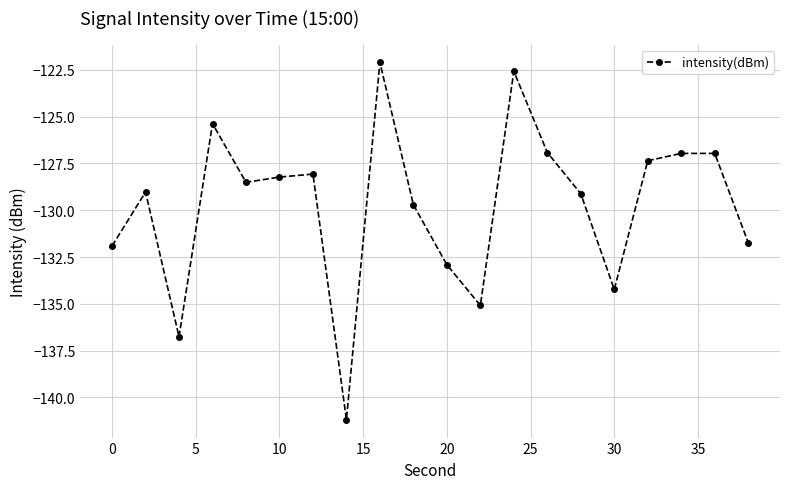

What is the greatest value displayed?

-122.1